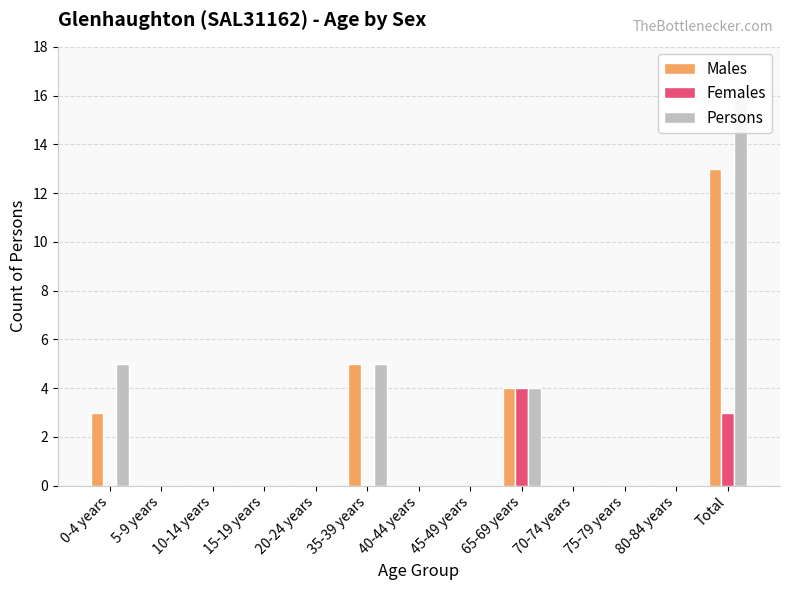

Which category has the highest value in the Males series?

Total